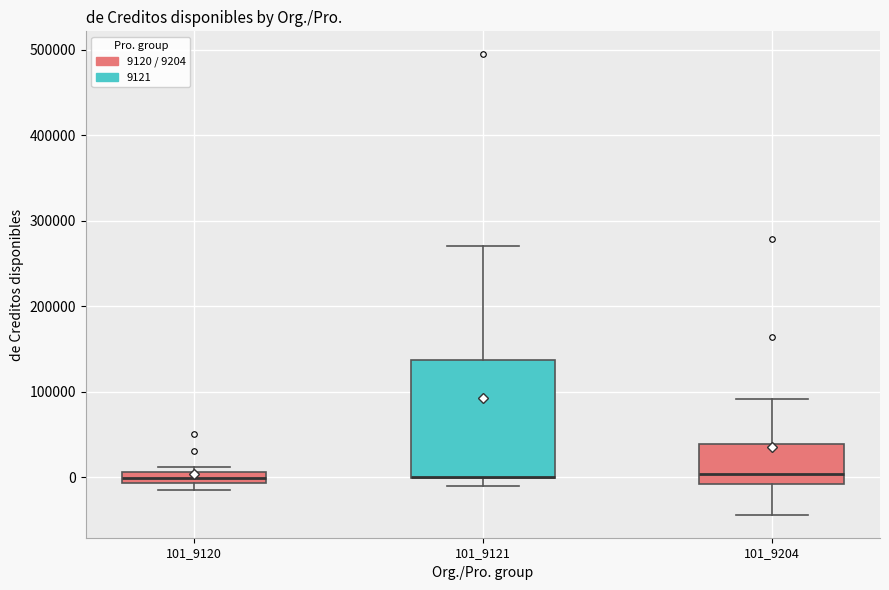

Which box is the tallest, from its lower edge to its upper edge?

101_9121